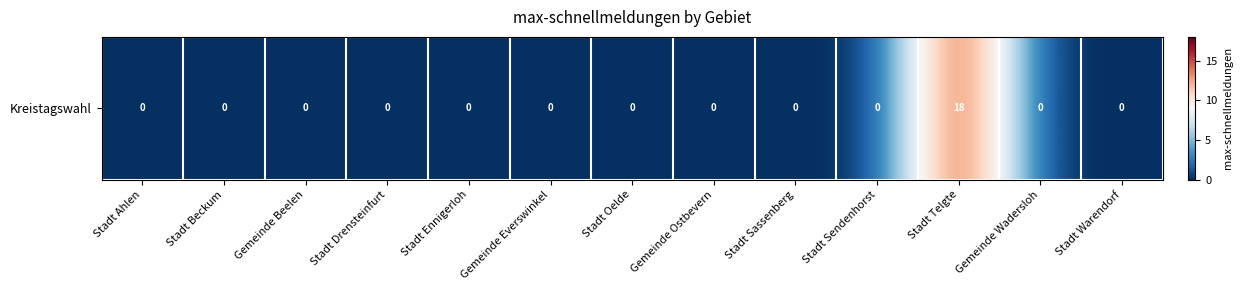

The value at Stadt Sassenberg is 6. True or false?

False